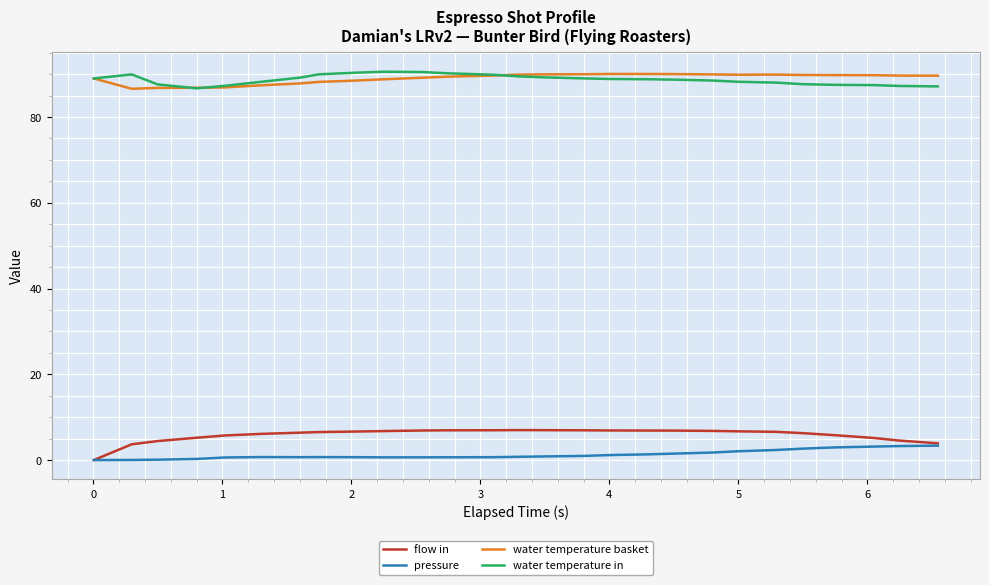

True or false: flow in and water temperature in intersect in this chart.

False